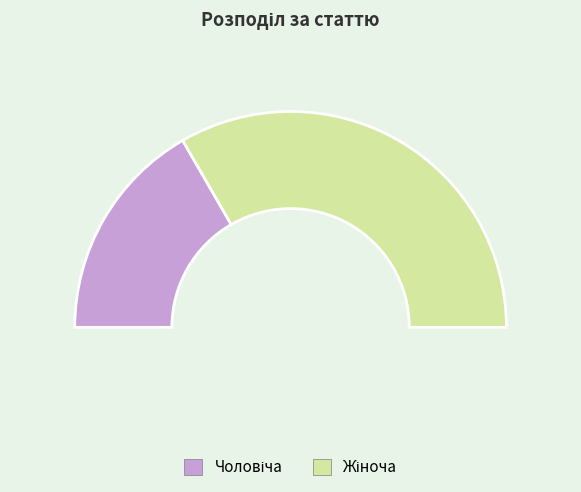

Rank the categories by value from highest to lowest.

Жіноча, Чоловіча